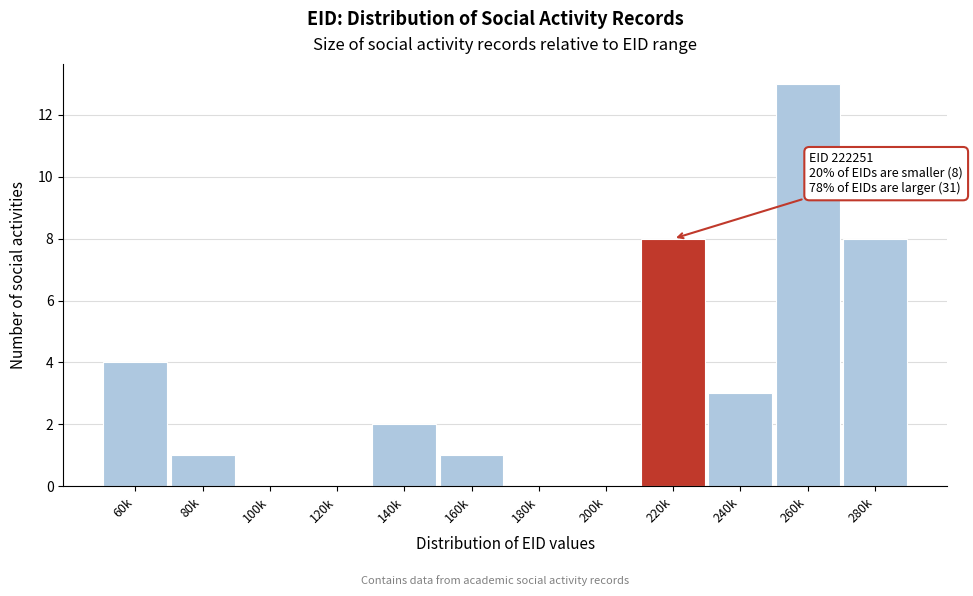

Reading left to right, extract all data points from this chart.

60k=4	80k=1	100k=0	120k=0	140k=2	160k=1	180k=0	200k=0	220k=8	240k=3	260k=13	280k=8